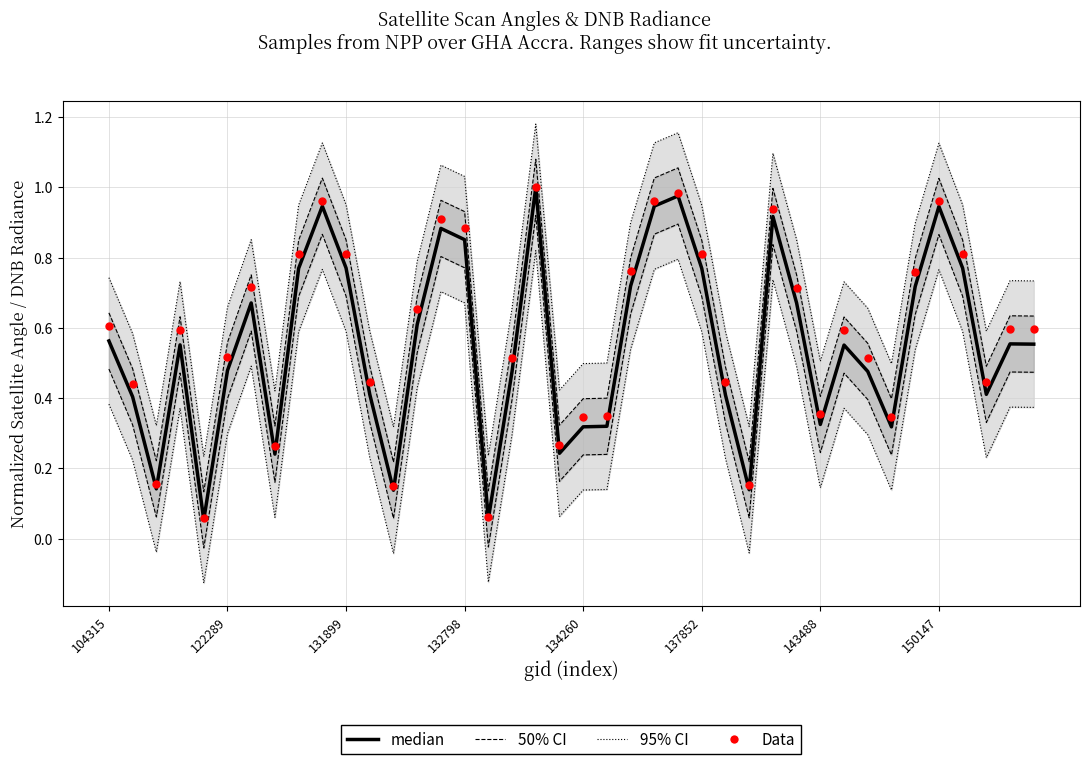

Which series contains the highest Y value?

95% CI